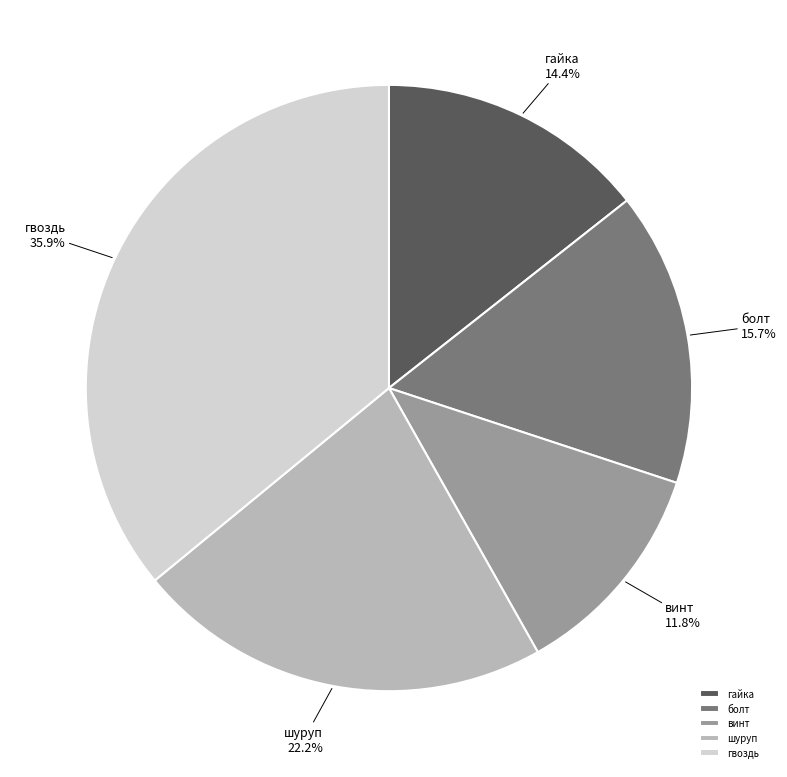

To the nearest percent, what percentage of the pie is винт?

12%